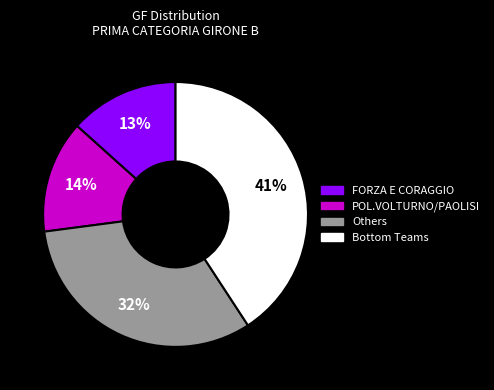

To the nearest percent, what is the average slice percentage?

25%